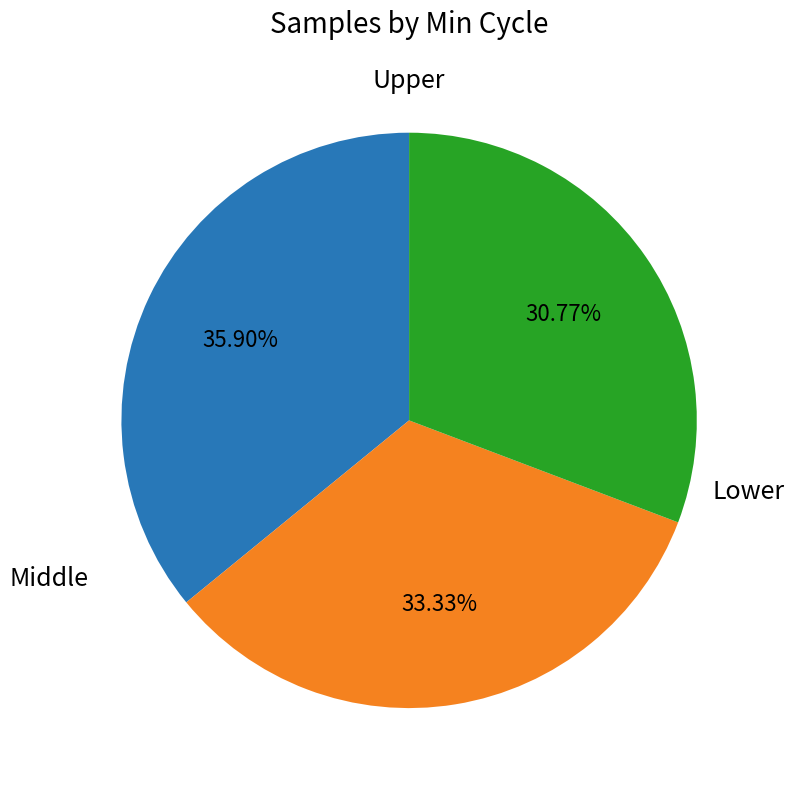

Does any single category account for the majority?

No